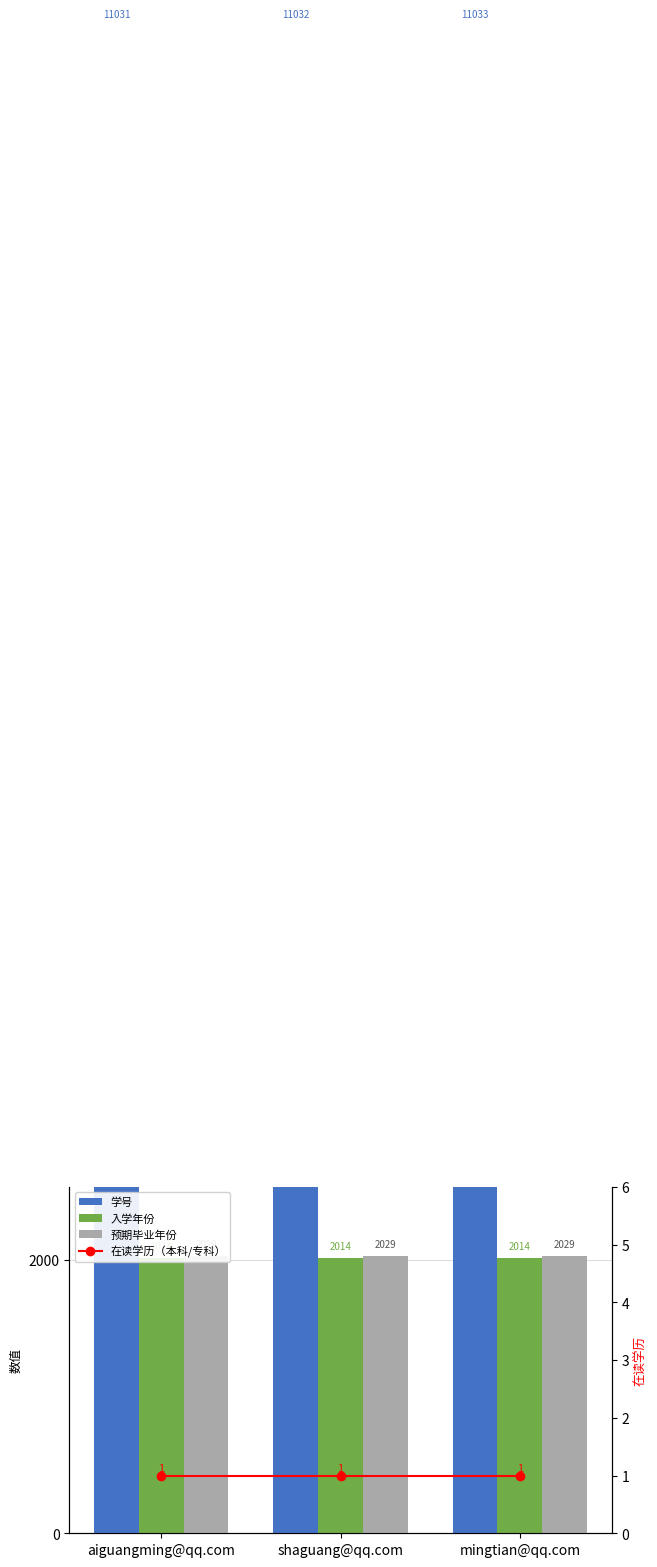

What position from the left is shaguang@qq.com?

2